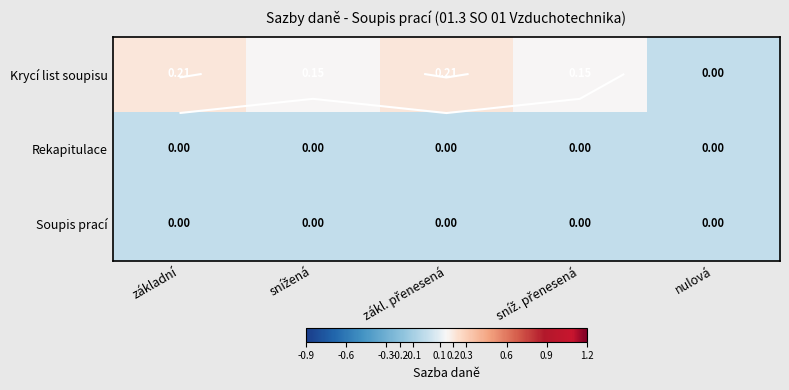

Which series has the largest range (max minus min)?

Krycí list soupisu